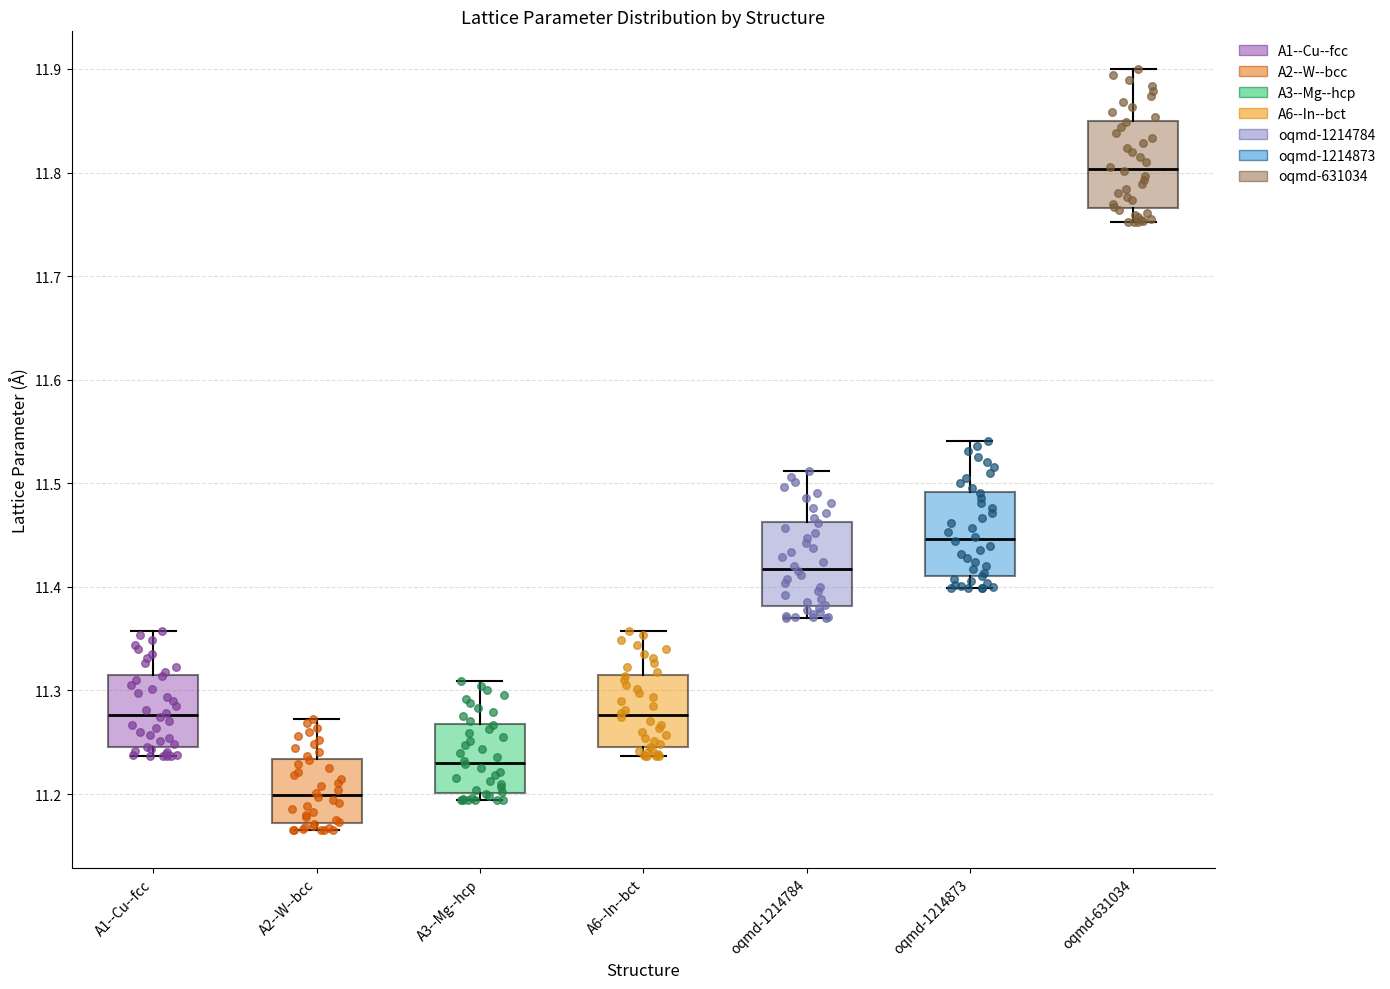

Reading left to right, transcribe this box plot: for each box, give where its median line is, the range the box spans, and where its two whiskers end, as read against the y-axis. The values are not printed on the chart, so give them approximately, as read against the axis.

A1--Cu--fcc: median 11.28, box 11.25 to 11.32, whiskers 11.24 to 11.36
A2--W--bcc: median 11.20, box 11.17 to 11.23, whiskers 11.17 (just below the box's lower edge) to 11.27
A3--Mg--hcp: median 11.23, box 11.20 to 11.27, whiskers 11.19 to 11.31
A6--In--bct: median 11.28, box 11.25 to 11.32, whiskers 11.24 to 11.36
oqmd-1214784: median 11.42, box 11.38 to 11.46, whiskers 11.37 to 11.51
oqmd-1214873: median 11.45, box 11.41 to 11.49, whiskers 11.40 to 11.54
oqmd-631034: median 11.80, box 11.77 to 11.85, whiskers 11.75 to 11.90